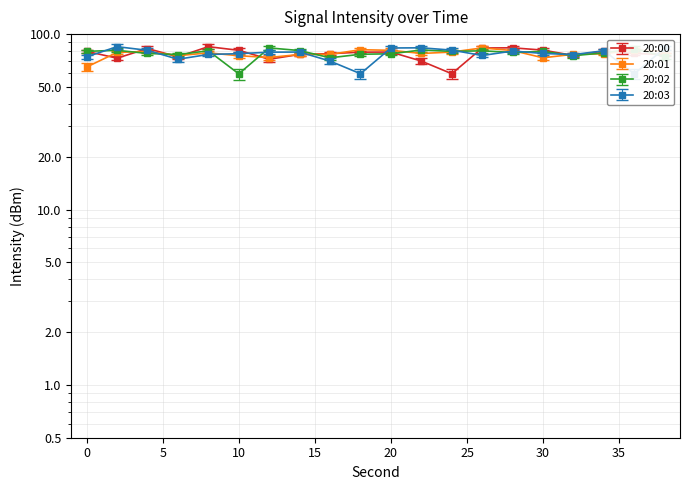

Rank the categories by 20:02 value from highest to lowest.

12, 36, 22, 2, 14, 8, 26, 0, 24, 30, 28, 34, 4, 20, 18, 6, 32, 38, 16, 10